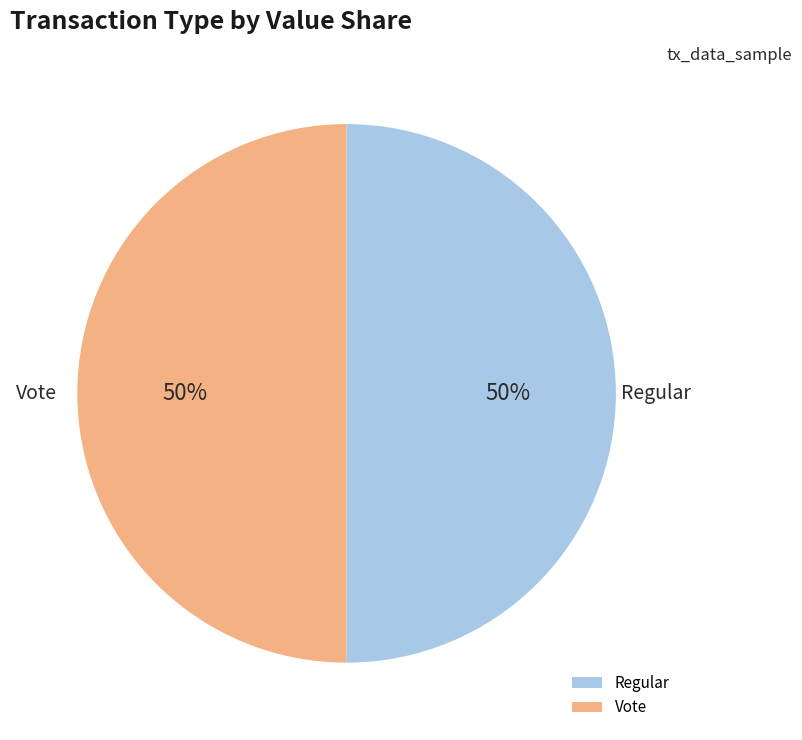

To the nearest percent, what portion does Regular represent?

50%